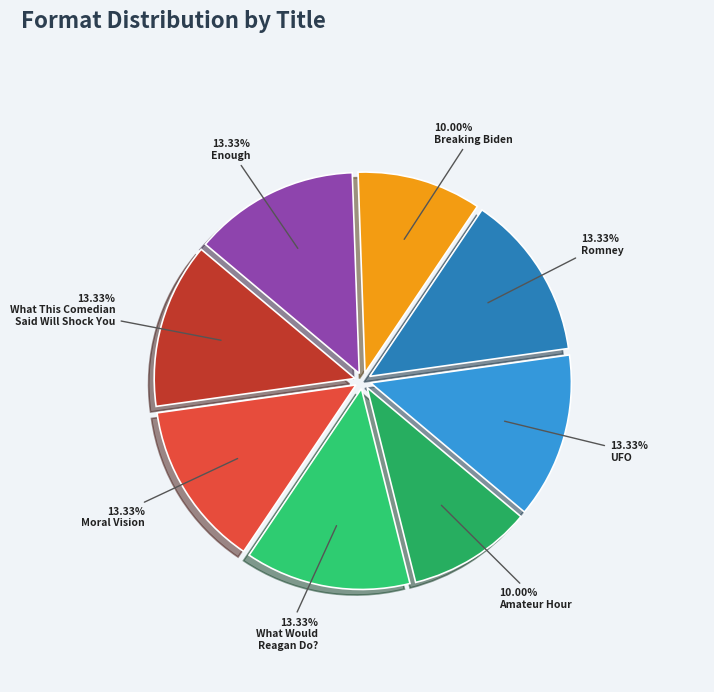

Count the number of slices in the pie.

8